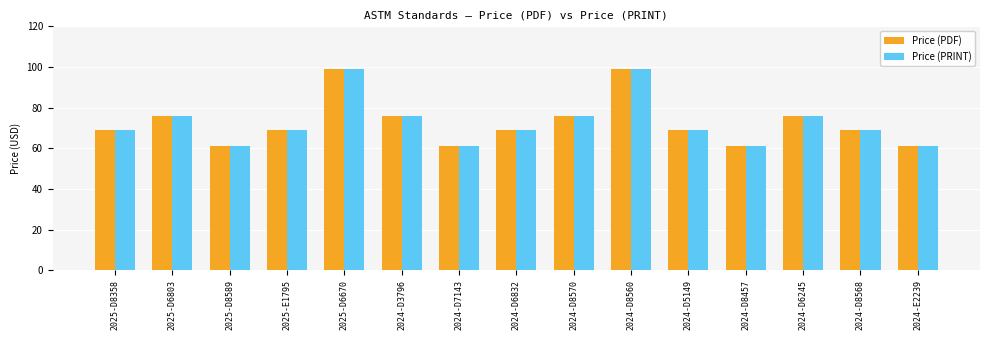

What is the difference between the maximum and minimum values in the Price (PDF) series?

38